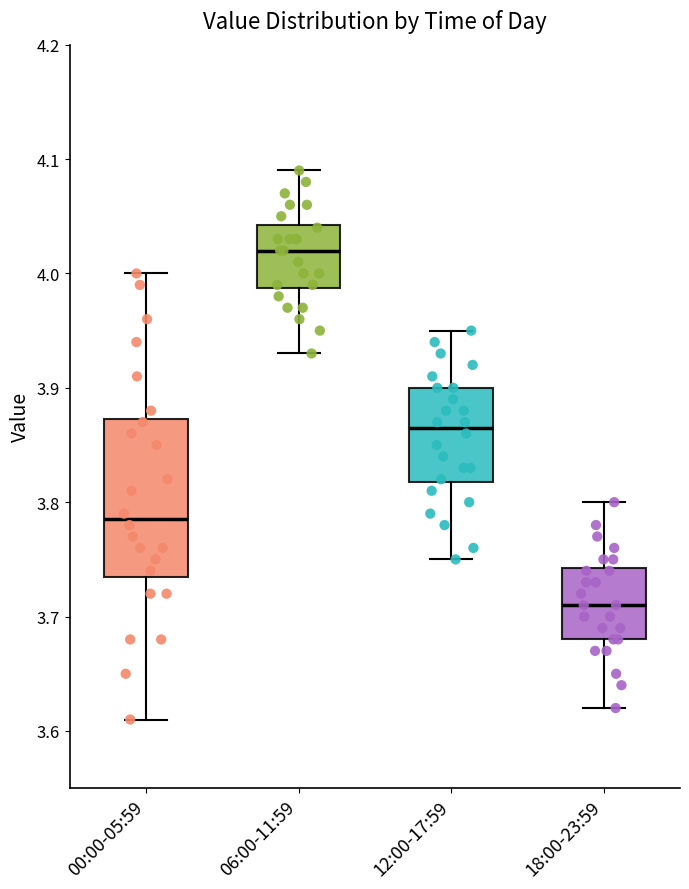

Which box has the lowest median line?

18:00-23:59